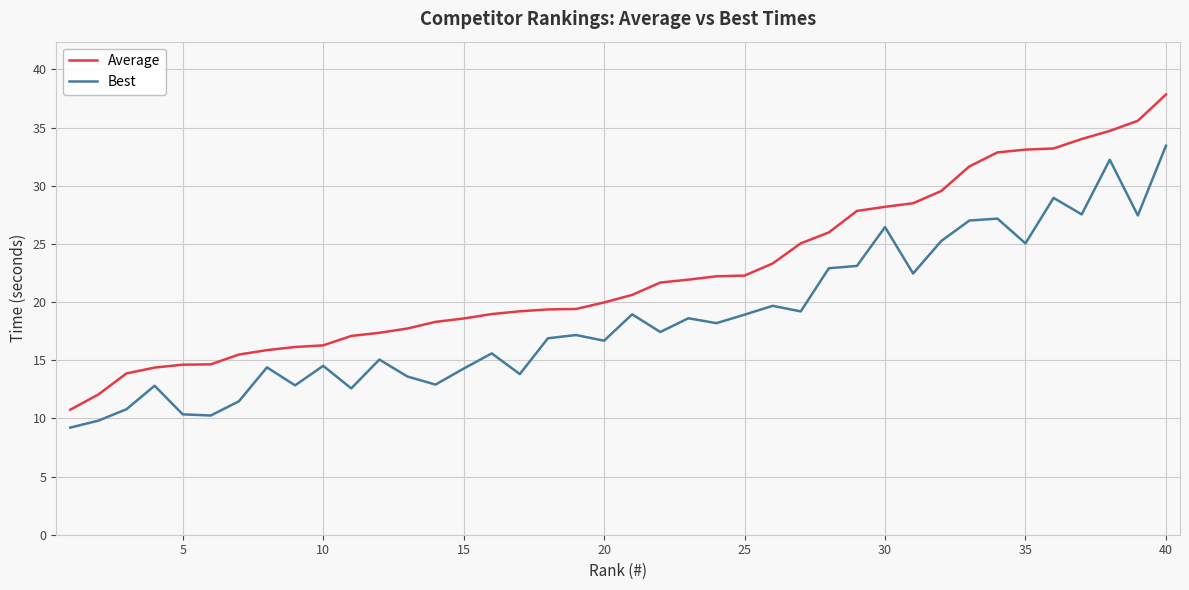

At how many categories does at least one series exceed 32?

7